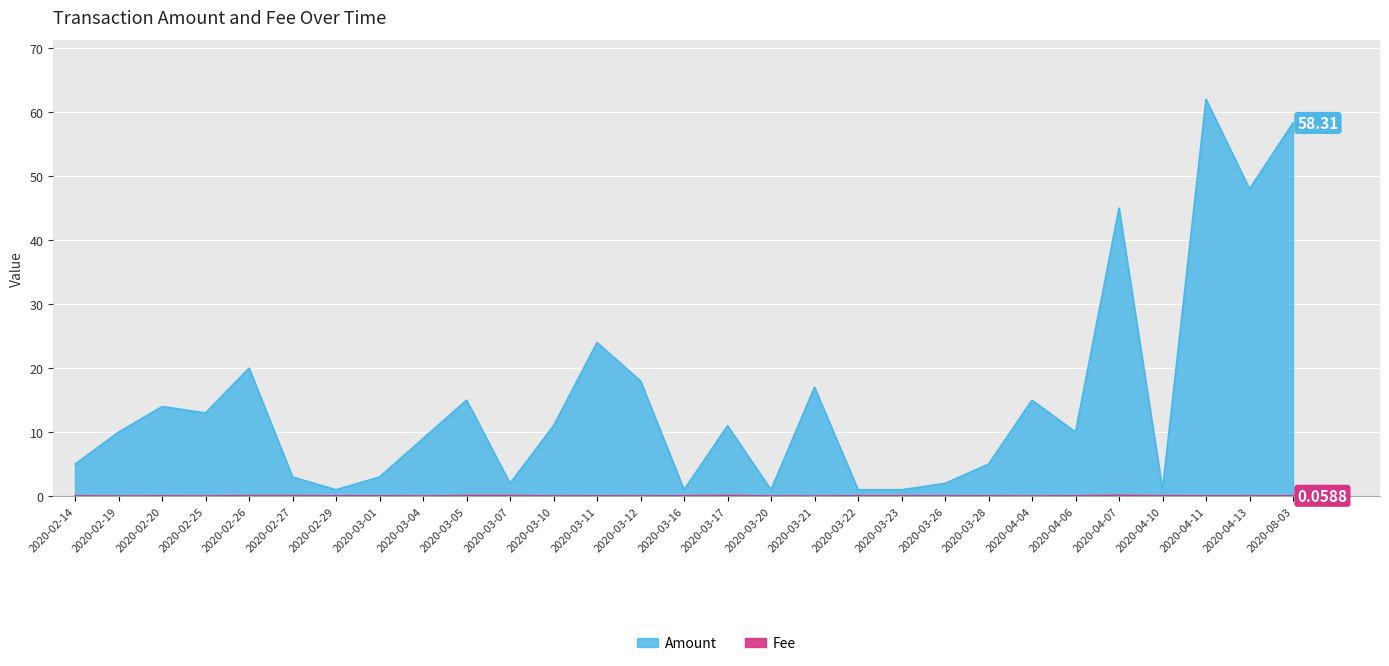

How many data points in Amount are less than 10?

13